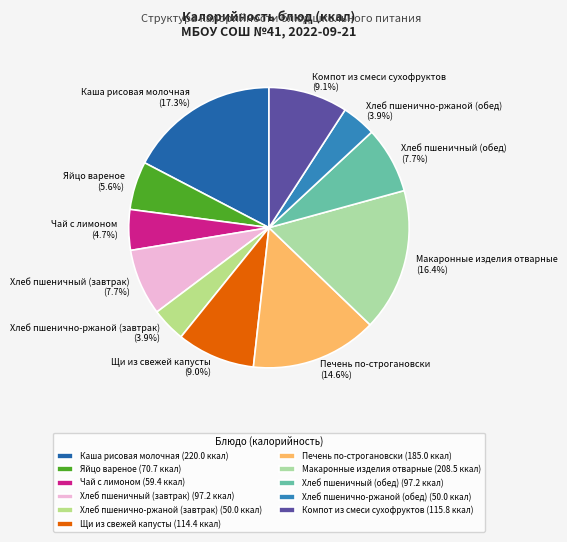

Does any single category account for the majority?

No